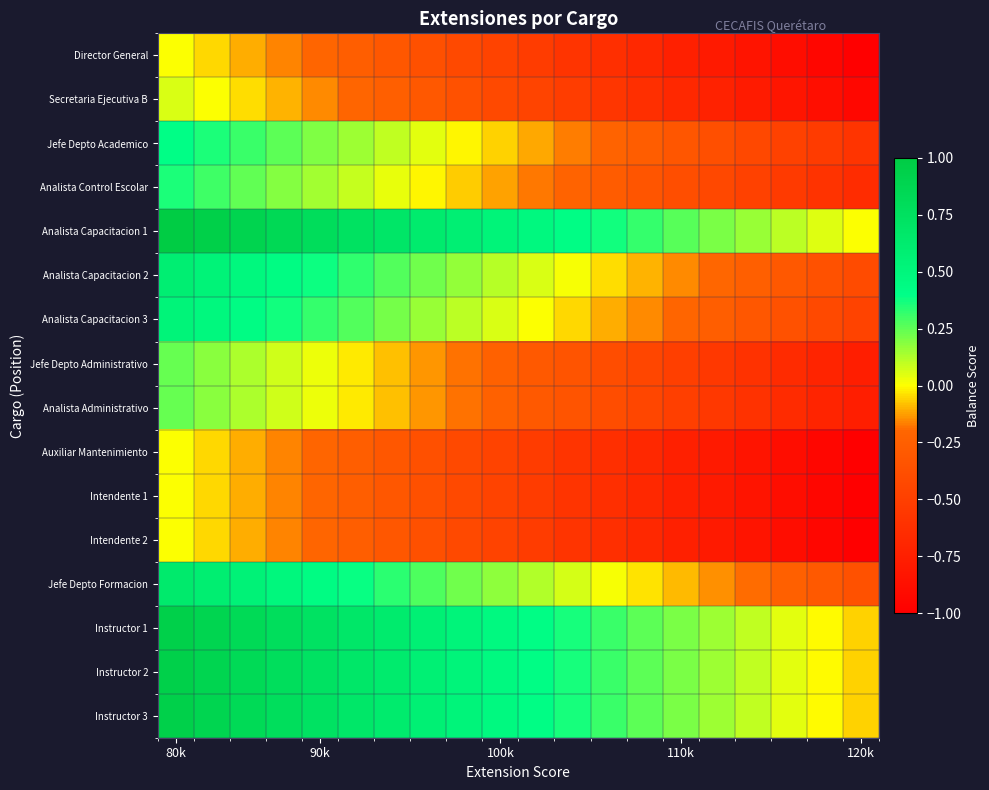

Reading left to right, extract all data points from this chart.

Director General: 0.0	-0.1	-0.1	-0.2	-0.2	-0.3	-0.3	-0.4	-0.4	-0.5	-0.5	-0.6	-0.6	-0.7	-0.7	-0.8	-0.8	-0.9	-0.9	-1.0
Secretaria Ejecutiva B: 0.1	0.0	-0.0	-0.1	-0.2	-0.2	-0.3	-0.3	-0.4	-0.4	-0.5	-0.5	-0.6	-0.6	-0.7	-0.7	-0.8	-0.8	-0.9	-0.9
Jefe Depto Academico: 0.4	0.4	0.3	0.3	0.2	0.1	0.1	0.0	-0.0	-0.1	-0.1	-0.2	-0.2	-0.3	-0.3	-0.4	-0.4	-0.5	-0.5	-0.6
Analista Control Escolar: 0.4	0.3	0.2	0.2	0.1	0.1	0.0	-0.0	-0.1	-0.1	-0.2	-0.2	-0.3	-0.3	-0.4	-0.4	-0.5	-0.5	-0.6	-0.6
Analista Capacitacion 1: 1.0	0.9	0.9	0.8	0.8	0.7	0.7	0.6	0.6	0.5	0.5	0.4	0.4	0.3	0.3	0.2	0.2	0.1	0.1	0.0
Analista Capacitacion 2: 0.6	0.5	0.5	0.4	0.4	0.3	0.3	0.2	0.2	0.1	0.1	0.0	-0.0	-0.1	-0.1	-0.2	-0.3	-0.3	-0.4	-0.4
Analista Capacitacion 3: 0.5	0.5	0.4	0.4	0.3	0.3	0.2	0.2	0.1	0.1	0.0	-0.0	-0.1	-0.2	-0.2	-0.3	-0.3	-0.4	-0.4	-0.5
Jefe Depto Administrativo: 0.2	0.2	0.1	0.1	0.0	-0.0	-0.1	-0.1	-0.2	-0.2	-0.3	-0.3	-0.4	-0.4	-0.5	-0.6	-0.6	-0.7	-0.7	-0.8
Analista Administrativo: 0.2	0.2	0.1	0.1	0.0	-0.0	-0.1	-0.1	-0.2	-0.2	-0.3	-0.3	-0.4	-0.4	-0.5	-0.6	-0.6	-0.7	-0.7	-0.8
Auxiliar Mantenimiento: 0.0	-0.1	-0.1	-0.2	-0.2	-0.3	-0.3	-0.4	-0.4	-0.5	-0.5	-0.6	-0.6	-0.7	-0.7	-0.8	-0.8	-0.9	-0.9	-1.0
Intendente 1: 0.0	-0.1	-0.1	-0.2	-0.2	-0.3	-0.3	-0.4	-0.4	-0.5	-0.5	-0.6	-0.6	-0.7	-0.7	-0.8	-0.8	-0.9	-0.9	-1.0
Intendente 2: 0.0	-0.1	-0.1	-0.2	-0.2	-0.3	-0.3	-0.4	-0.4	-0.5	-0.5	-0.6	-0.6	-0.7	-0.7	-0.8	-0.8	-0.9	-0.9	-1.0
Jefe Depto Formacion: 0.6	0.6	0.5	0.5	0.4	0.4	0.3	0.3	0.2	0.2	0.1	0.1	0.0	-0.0	-0.1	-0.1	-0.2	-0.2	-0.3	-0.4
Instructor 1: 0.9	0.9	0.8	0.8	0.7	0.7	0.6	0.6	0.5	0.5	0.4	0.4	0.3	0.3	0.2	0.2	0.1	0.0	-0.0	-0.1
Instructor 2: 0.9	0.9	0.8	0.8	0.7	0.7	0.6	0.6	0.5	0.5	0.4	0.4	0.3	0.3	0.2	0.2	0.1	0.0	-0.0	-0.1
Instructor 3: 0.9	0.9	0.8	0.8	0.7	0.7	0.6	0.6	0.5	0.5	0.4	0.4	0.3	0.3	0.2	0.2	0.1	0.0	-0.0	-0.1